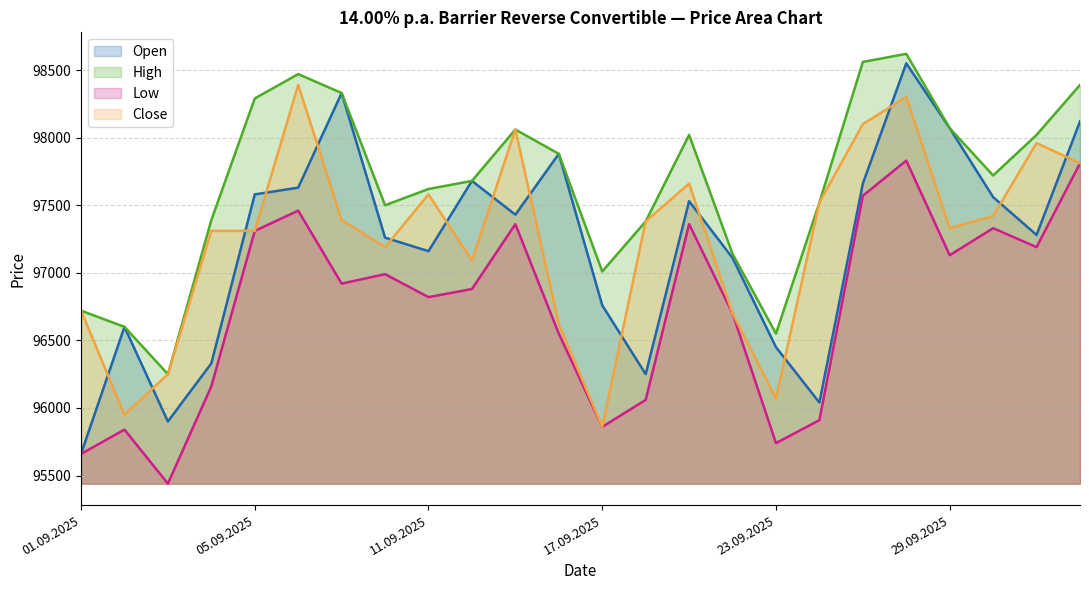

Reading left to right, transcribe all the data shown in this chart.

Open: 95660	96600	95900	96330	97580	97630	98330	97260	97160	97680	97430	97880	96760	96250	97530	97110	96450	96040	97660	98550	98070	97560	97280	98120
High: 96720	96600	96250	97390	98290	98470	98330	97500	97620	97680	98060	97880	97010	97380	98020	97140	96550	97520	98560	98620	98070	97720	98020	98390
Low: 95660	95840	95440	96160	97310	97460	96920	96990	96820	96880	97360	96550	95860	96060	97360	96700	95740	95910	97570	97830	97130	97330	97190	97810
Close: 96720	95950	96250	97310	97310	98390	97390	97190	97580	97090	98060	96620	95860	97380	97660	96700	96070	97520	98100	98300	97330	97420	97960	97810